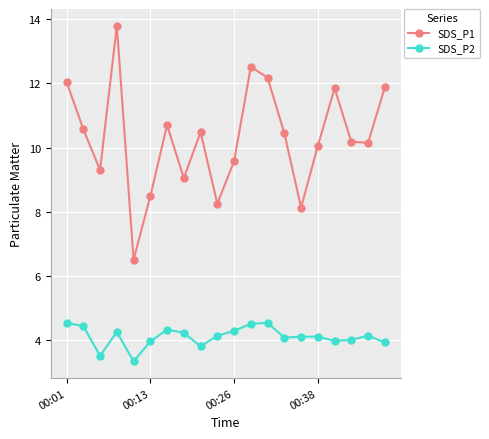

Rank the series by their average value, from lowest to highest.

SDS_P2, SDS_P1